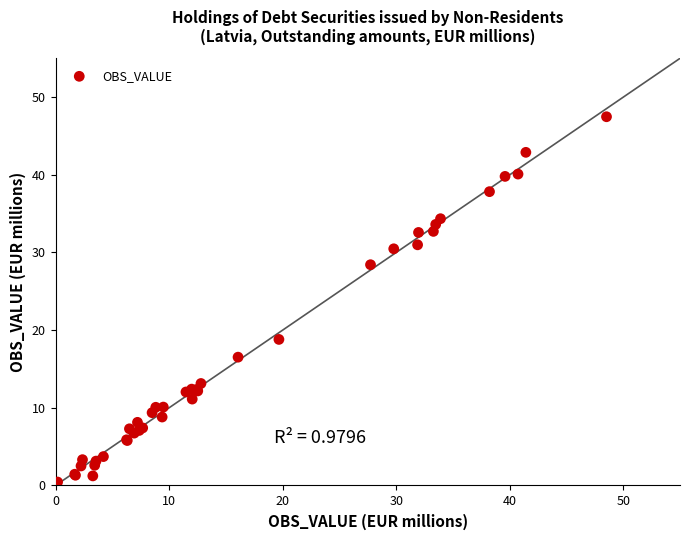

What Y value in the scatter plot is closest to 23?

18.8